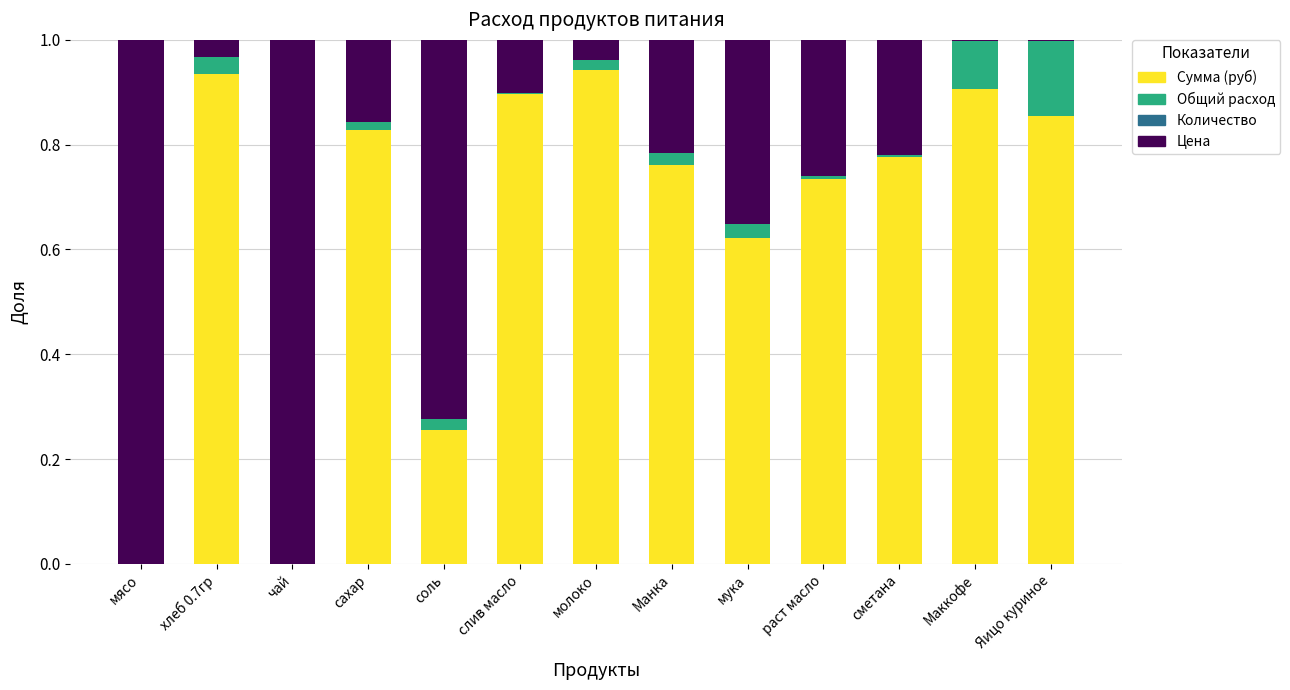

The Сумма (руб) series shows 1.6 at хлеб 0.7гр. True or false?

False